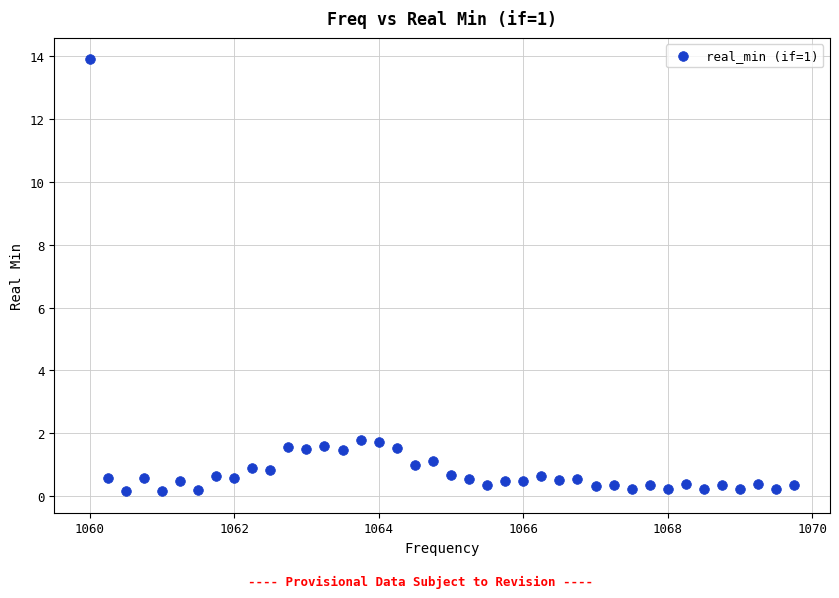

What is the range of Y values (max minus min)?

13.7